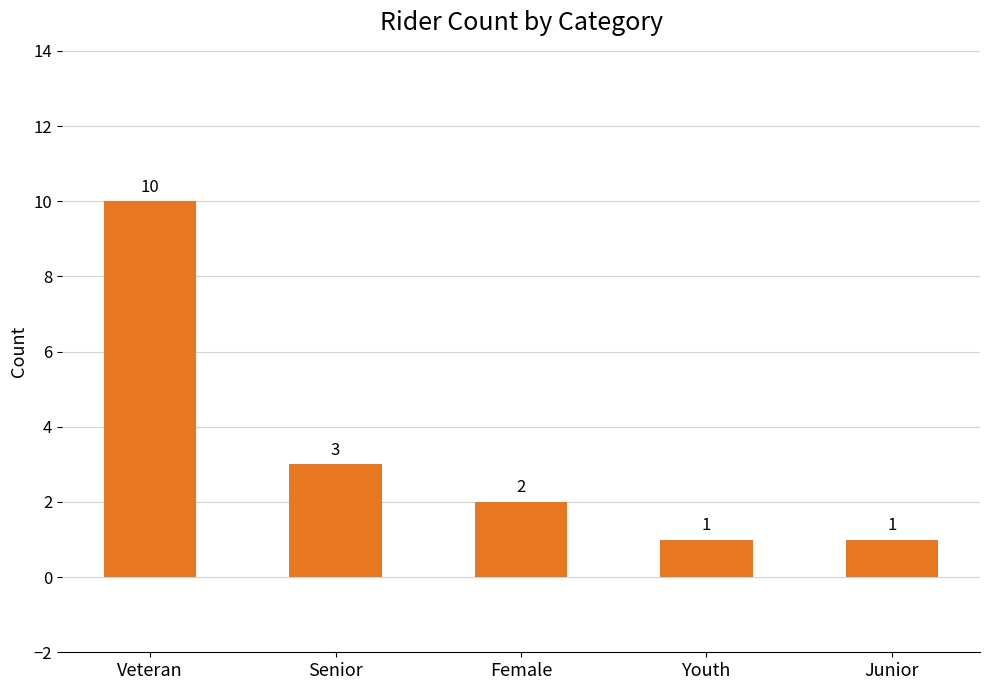

What is the value of the 1st bar from the left?

10